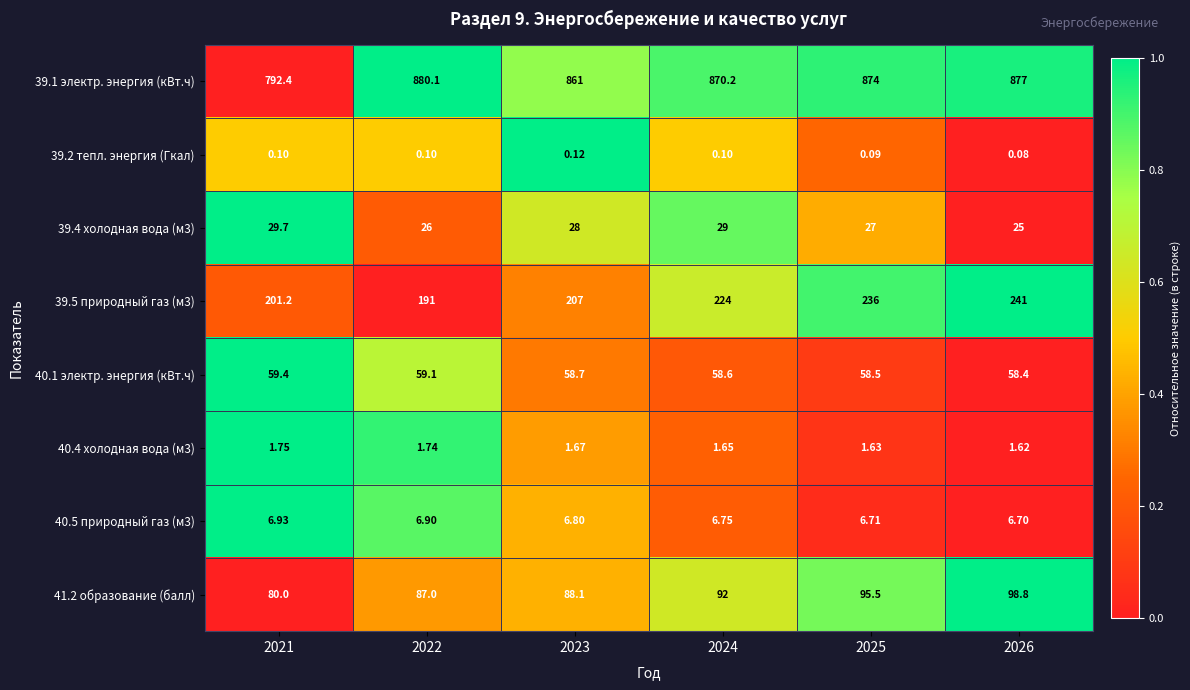

Reading left to right, transcribe all the data shown in this chart.

39.1 электр. энергия (кВт.ч): 2021=792.4	2022=880.1	2023=861.0	2024=870.2	2025=874.0	2026=877.0
39.2 тепл. энергия (Гкал): 2021=0.1	2022=0.1	2023=0.1	2024=0.1	2025=0.1	2026=0.1
39.4 холодная вода (м3): 2021=29.7	2022=26.0	2023=28.0	2024=29.0	2025=27.0	2026=25.0
39.5 природный газ (м3): 2021=201.2	2022=191.0	2023=207.0	2024=224.0	2025=236.0	2026=241.0
40.1 электр. энергия (кВт.ч): 2021=59.4	2022=59.1	2023=58.7	2024=58.6	2025=58.5	2026=58.4
40.4 холодная вода (м3): 2021=1.8	2022=1.7	2023=1.7	2024=1.6	2025=1.6	2026=1.6
40.5 природный газ (м3): 2021=6.9	2022=6.9	2023=6.8	2024=6.8	2025=6.7	2026=6.7
41.2 образование (балл): 2021=80.0	2022=87.0	2023=88.1	2024=92.0	2025=95.5	2026=98.8